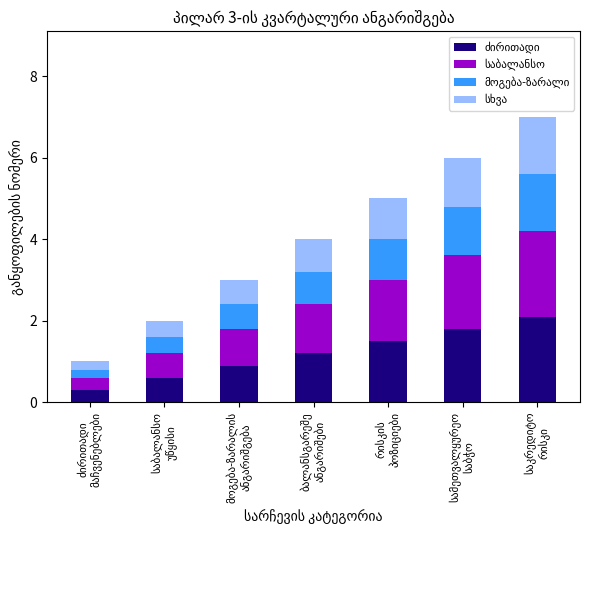

Are the bars grouped side by side (vs. stacked)?

No